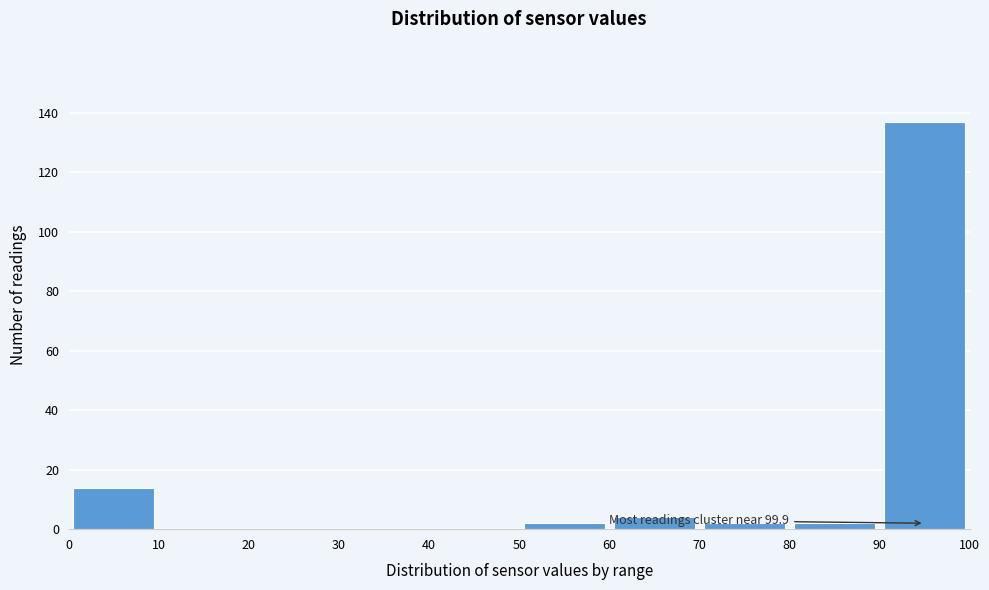

Which range on the x-axis has the tallest bar?

90 to 100